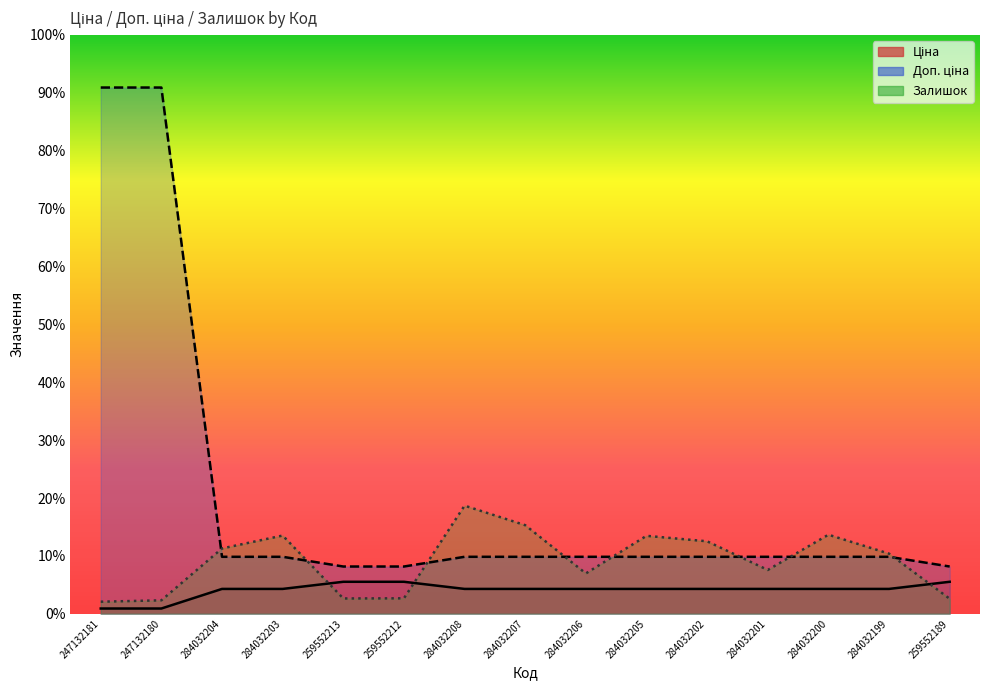

What is the label of the 15th point from the left?

259552189